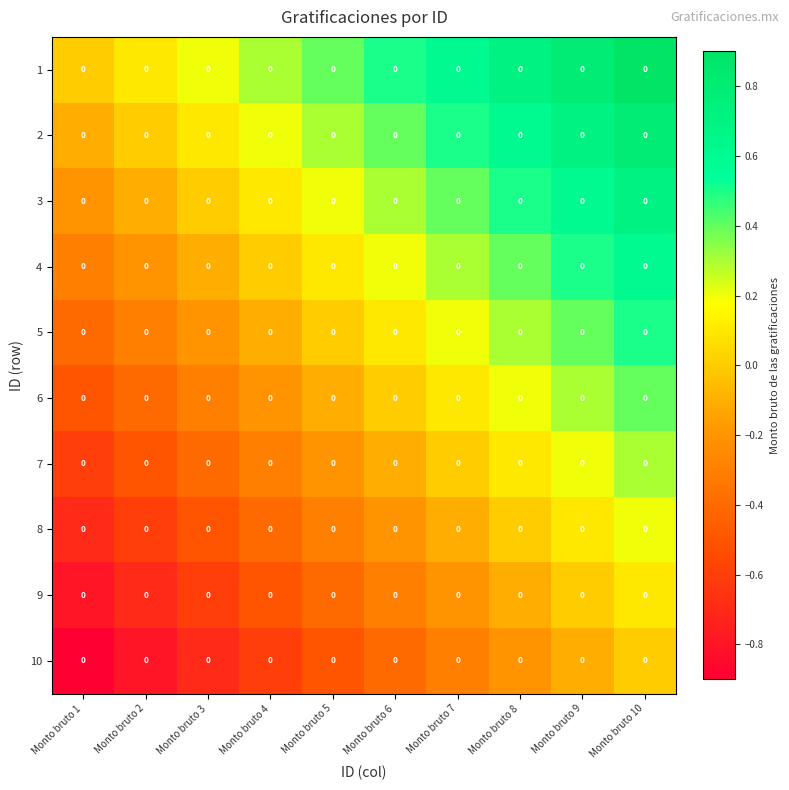

At which label does 4 reach its peak?

Monto bruto 10